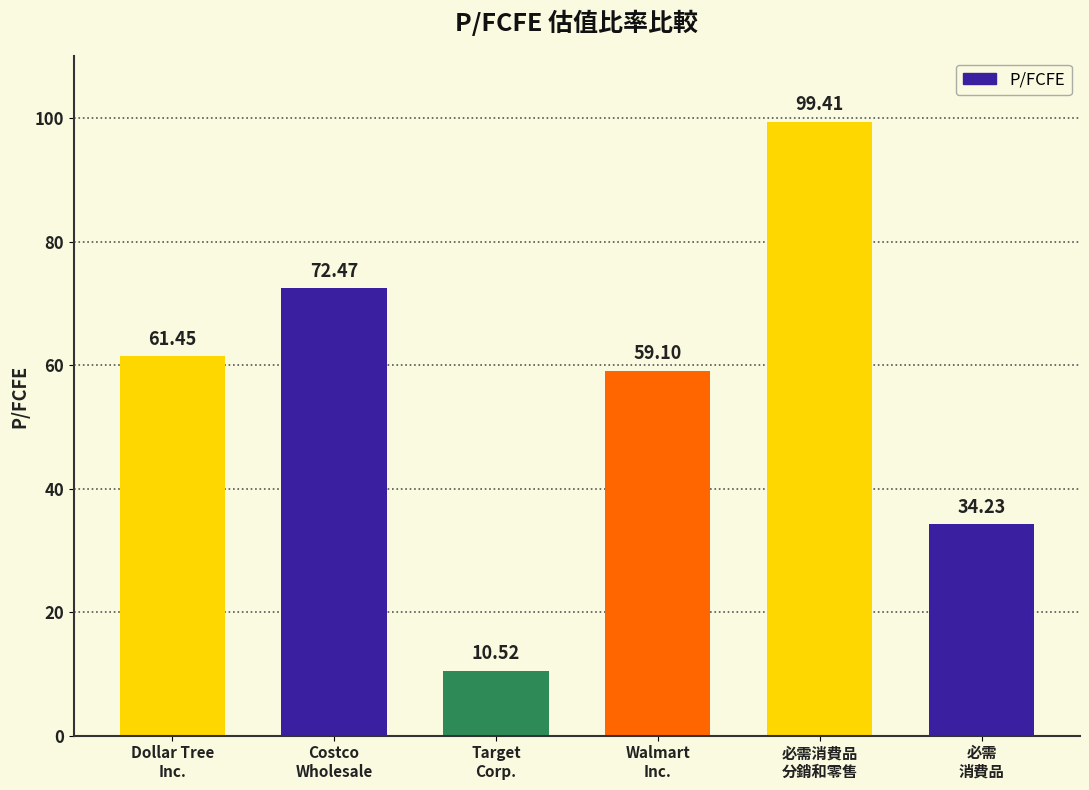

How many values exceed 61?

3